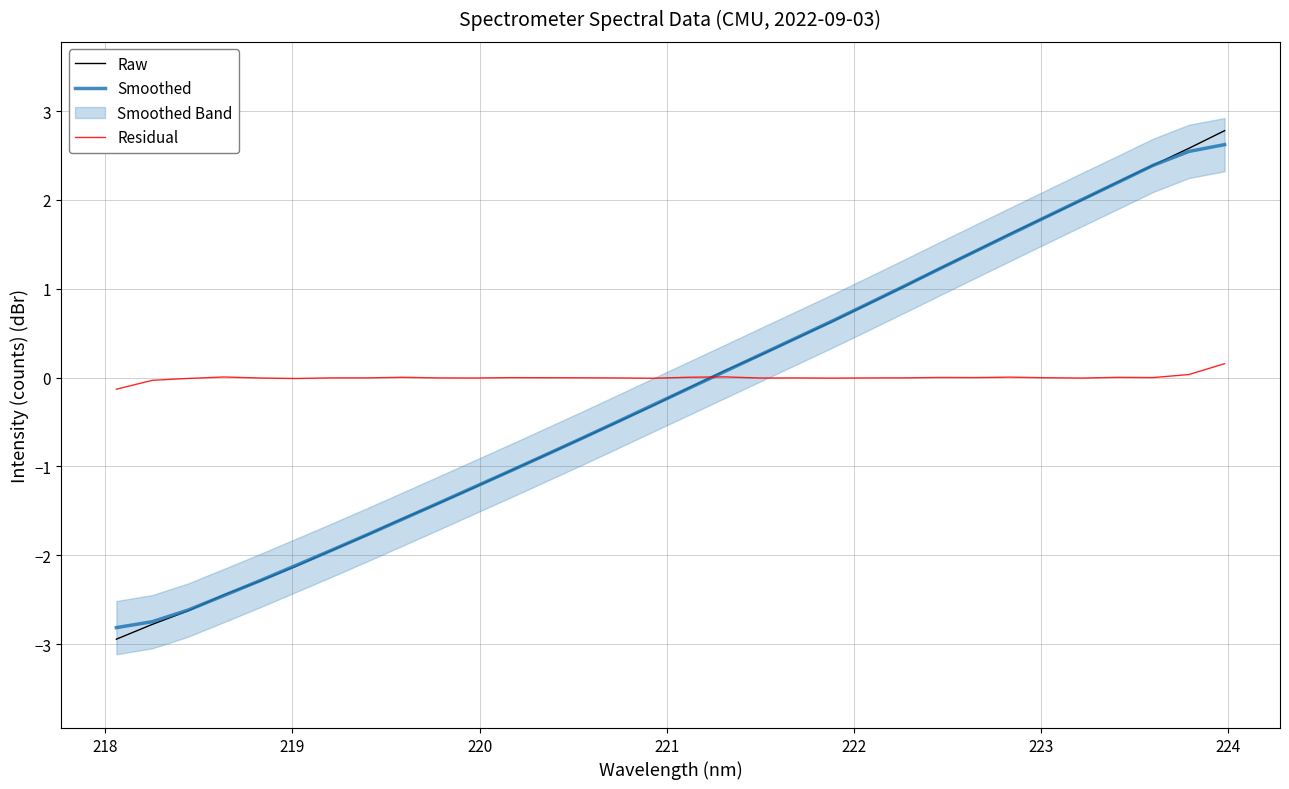

What is the maximum value shown in the chart?

2.8